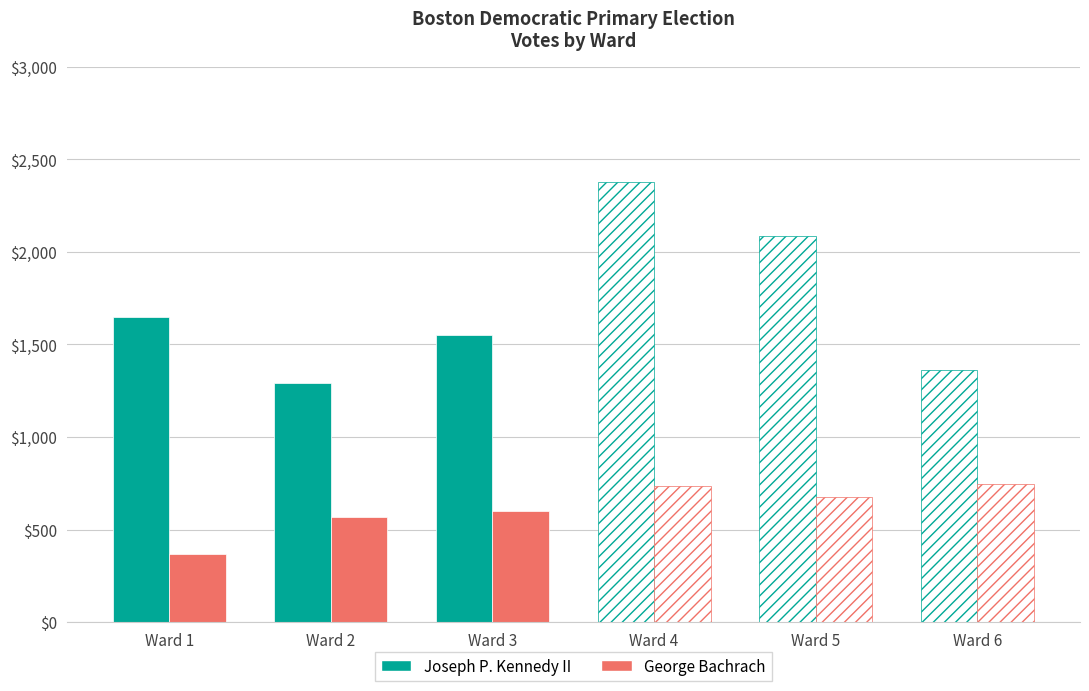

Which series has the widest spread of values?

Joseph P. Kennedy II